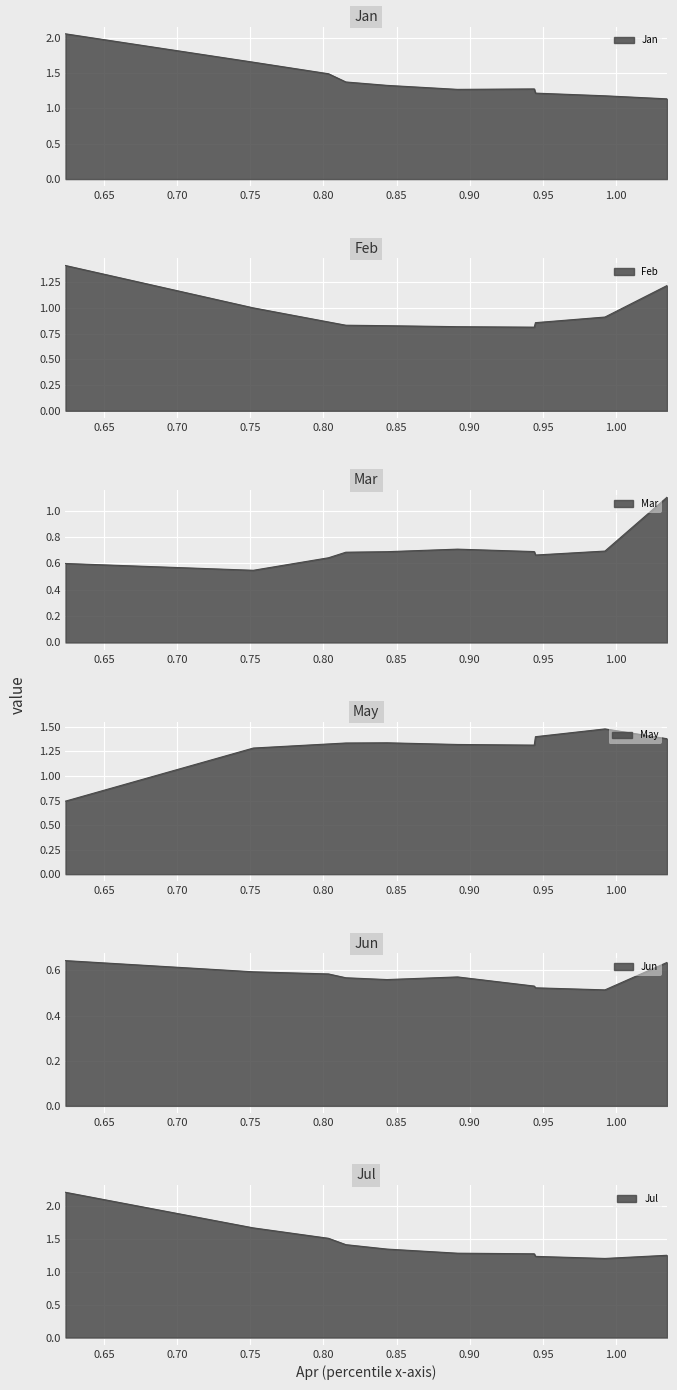

Reading left to right, what are all the values shown in this chart?

Jan: pct05=2.1	pct15=1.7	pct25=1.5	pct35=1.4	pct45=1.3	pct55=1.3	pct65=1.3	pct75=1.2	pct85=1.2	pct95=1.1
Feb: pct05=1.4	pct15=1.0	pct25=0.9	pct35=0.8	pct45=0.8	pct55=0.8	pct65=0.8	pct75=0.9	pct85=0.9	pct95=1.2
Mar: pct05=0.6	pct15=0.5	pct25=0.6	pct35=0.7	pct45=0.7	pct55=0.7	pct65=0.7	pct75=0.7	pct85=0.7	pct95=1.1
May: pct05=0.7	pct15=1.3	pct25=1.3	pct35=1.3	pct45=1.3	pct55=1.3	pct65=1.3	pct75=1.4	pct85=1.5	pct95=1.4
Jun: pct05=0.6	pct15=0.6	pct25=0.6	pct35=0.6	pct45=0.6	pct55=0.6	pct65=0.5	pct75=0.5	pct85=0.5	pct95=0.6
Jul: pct05=2.2	pct15=1.7	pct25=1.5	pct35=1.4	pct45=1.3	pct55=1.3	pct65=1.3	pct75=1.2	pct85=1.2	pct95=1.2